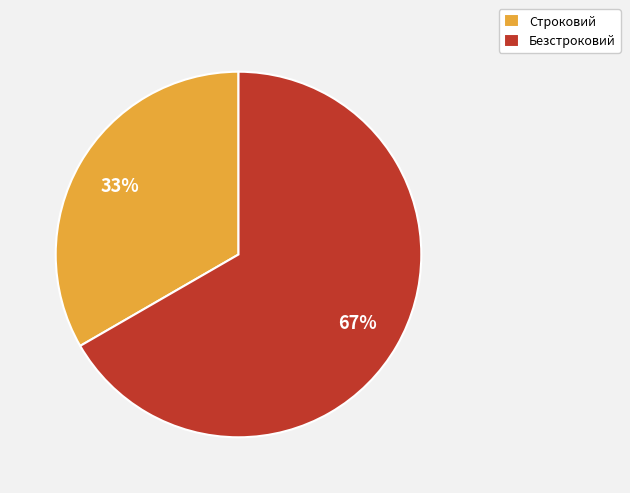

To the nearest percent, what is the average slice percentage?

50%